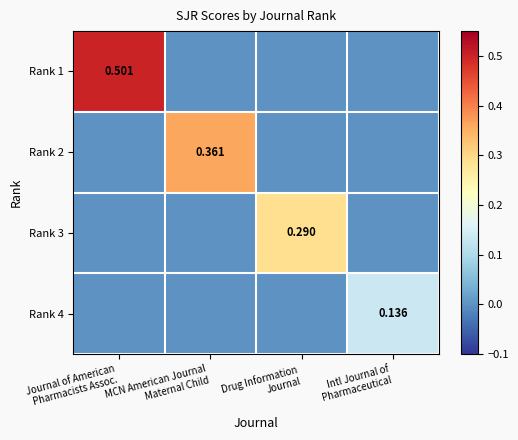

At which category is the sum across all series the highest?

Journal of American
Pharmacists Assoc.